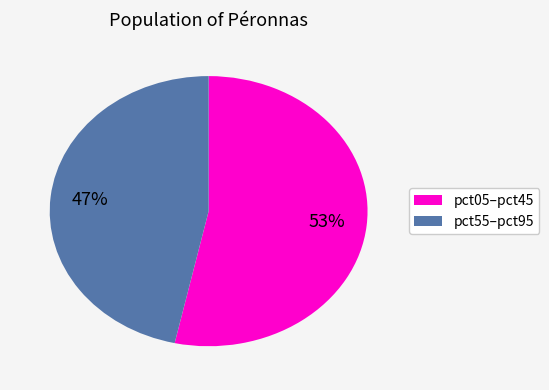

What is the largest slice in the pie chart?

pct05–pct45